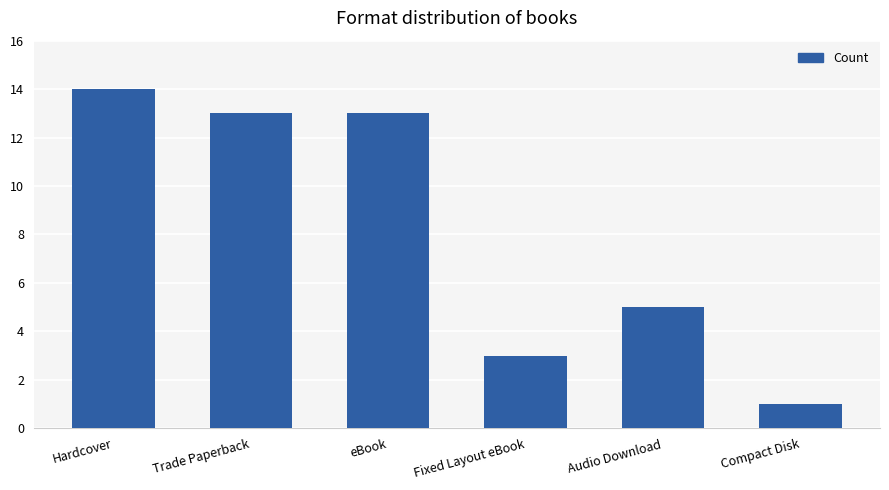

Read the value at Hardcover, to the nearest 10.

10